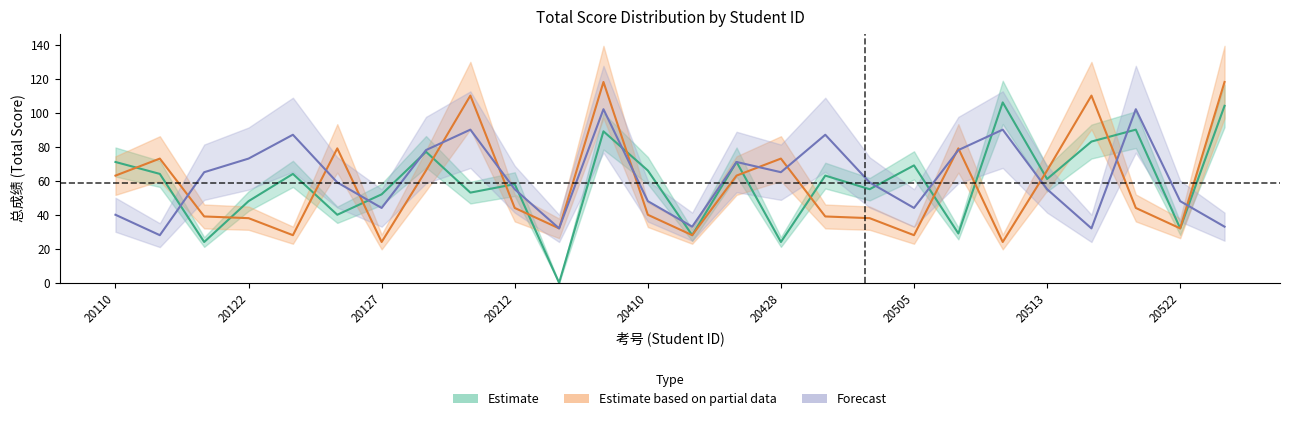

Which series ends up on top after the final intersection of Forecast and Estimate?

Estimate